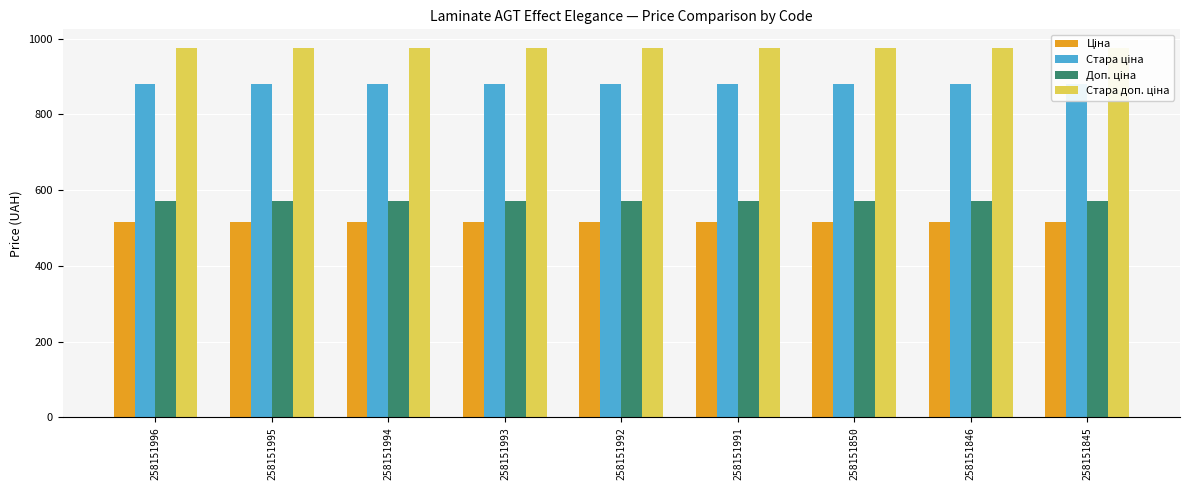

Reading left to right, list all the values displayed in this chart.

Ціна: 258151996=515.8	258151995=515.8	258151994=515.8	258151993=515.8	258151992=515.8	258151991=515.8	258151850=515.8	258151846=515.8	258151845=515.8
Стара ціна: 258151996=881.1	258151995=881.1	258151994=881.1	258151993=881.1	258151992=881.1	258151991=881.1	258151850=881.1	258151846=881.1	258151845=881.1
Доп. ціна: 258151996=571.0	258151995=571.0	258151994=571.0	258151993=571.0	258151992=571.0	258151991=571.0	258151850=571.0	258151846=571.0	258151845=571.0
Стара доп. ціна: 258151996=976.1	258151995=976.1	258151994=976.1	258151993=976.1	258151992=976.1	258151991=976.1	258151850=976.1	258151846=976.1	258151845=976.1